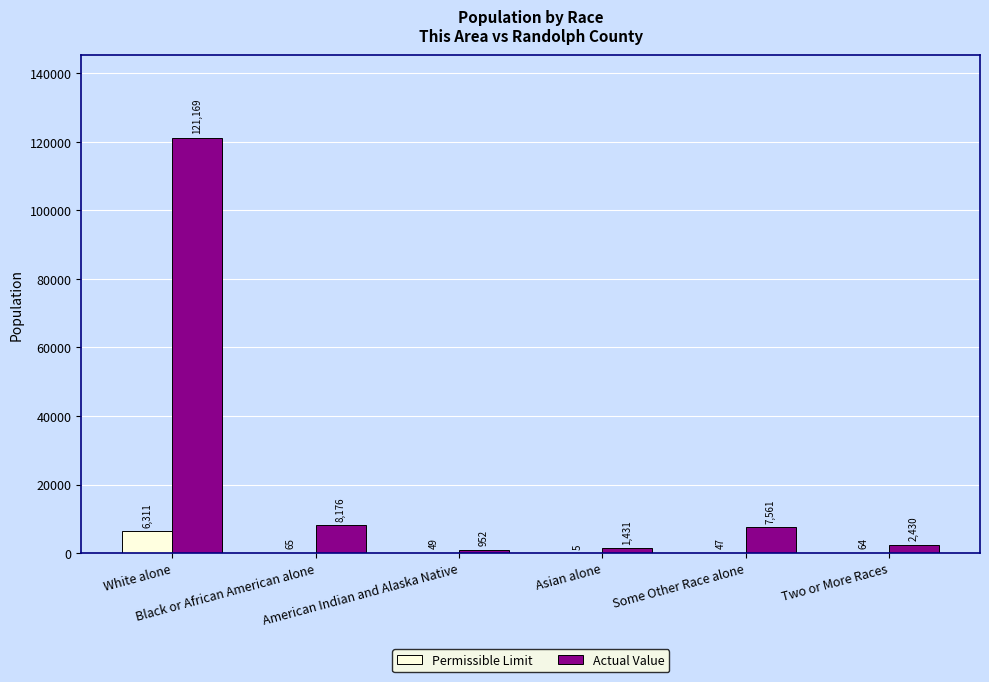

Reading left to right, list all the values displayed in this chart.

Permissible Limit: 6311	65	49	5	47	64
Actual Value: 121169	8176	952	1431	7561	2430